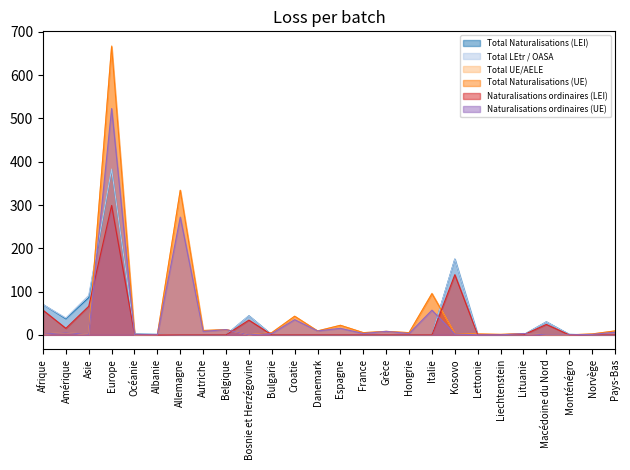

Reading left to right, list all the values displayed in this chart.

Total Naturalisations (LEI): 70	37	86	382	2	1	0	0	0	44	0	0	0	0	0	0	0	0	175	0	0	0	30	1	0	0
Total LEtr / OASA: 70	39	91	383	2	1	0	0	0	44	0	0	0	0	0	0	0	0	175	0	0	0	30	1	0	0
Total UE/AELE: 2	5	1	668	0	0	334	10	12	0	5	43	9	22	5	8	5	96	3	2	1	3	0	0	2	9
Total Naturalisations (UE): 2	5	1	666	0	0	334	10	12	0	5	43	9	22	5	8	5	95	3	2	1	3	0	0	2	9
Naturalisations ordinaires (LEI): 57	15	66	299	1	0	0	0	0	34	0	0	0	0	0	0	0	0	139	0	0	0	24	0	0	0
Naturalisations ordinaires (UE): 2	5	1	523	0	0	272	8	12	0	3	35	9	15	3	8	3	57	2	0	0	3	0	0	1	6